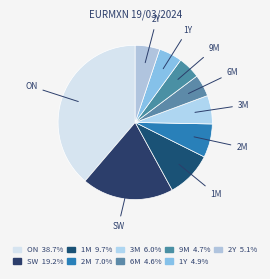

Does 2M account for over 50% of the chart?

No